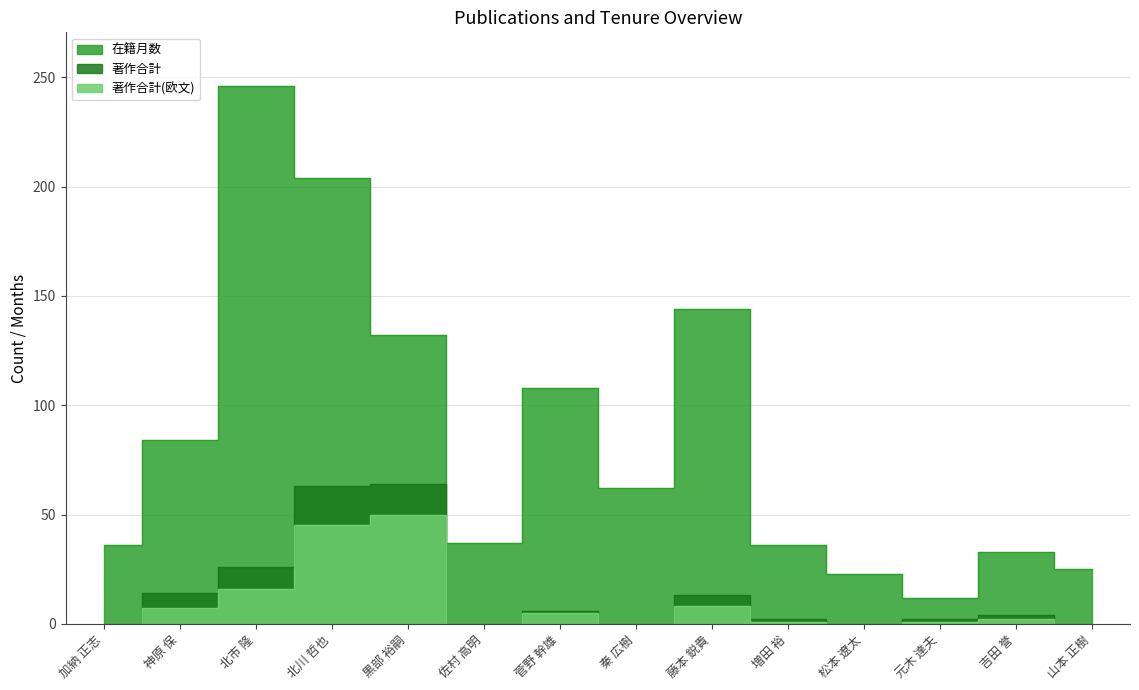

List the labels in order of 著作合計(欧文) value, largest first.

黒部 裕嗣, 北川 哲也, 北市 隆, 藤本 鋭貴, 神原 保, 菅野 幹雄, 吉田 誉, 増田 裕, 元木 達夫, 加納 正志, 佐村 高明, 秦 広樹, 松本 遼太, 山本 正樹